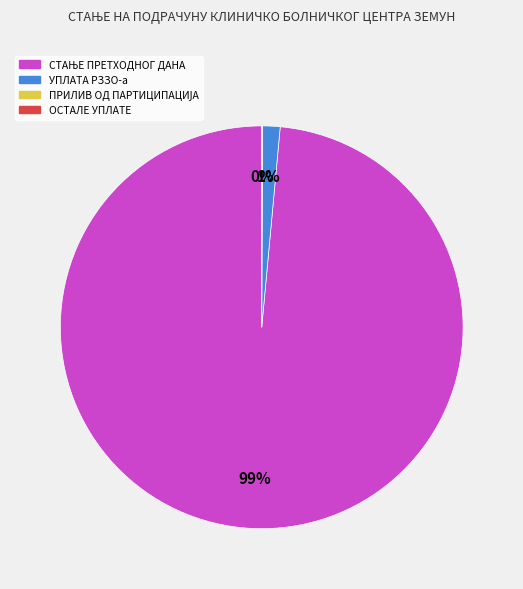

To the nearest percent, what is the average slice percentage?

33%